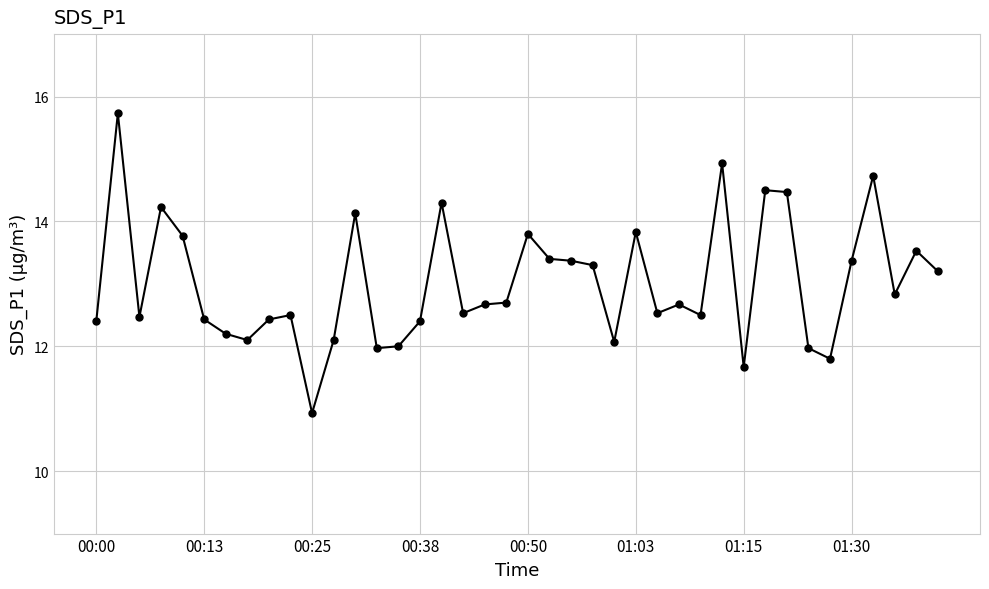

Reading left to right, list all the values displayed in this chart.

12.4	15.7	12.5	14.2	13.8	12.4	12.2	12.1	12.4	12.5	10.9	12.1	14.1	12.0	12.0	12.4	14.3	12.5	12.7	12.7	13.8	13.4	13.4	13.3	12.1	13.8	12.5	12.7	12.5	14.9	11.7	14.5	14.5	12.0	11.8	13.4	14.7	12.8	13.5	13.2